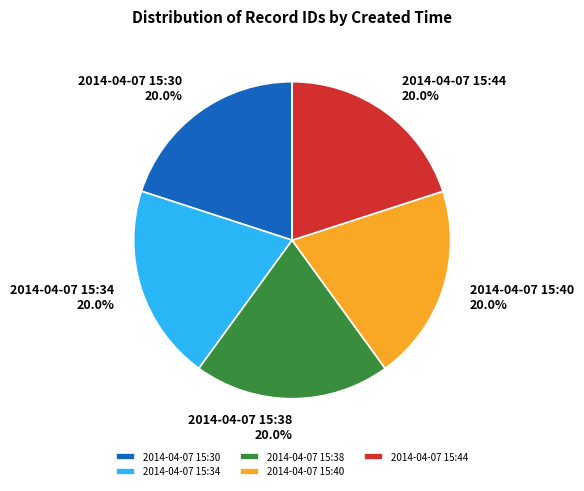

Is there a majority slice in this chart?

No